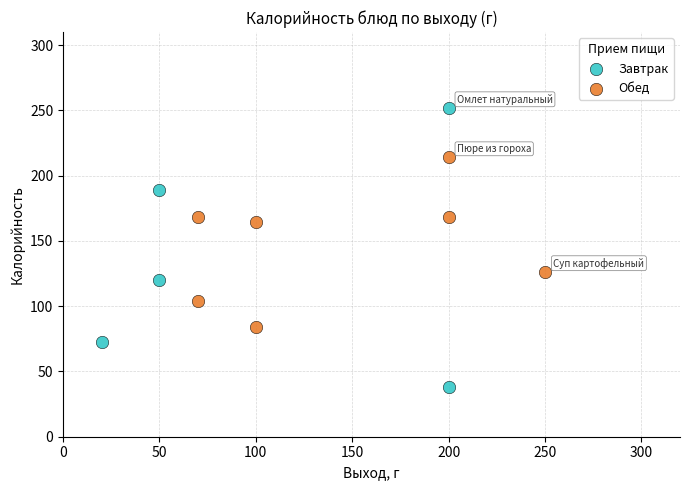

Which series reaches the minimum Y coordinate?

Завтрак